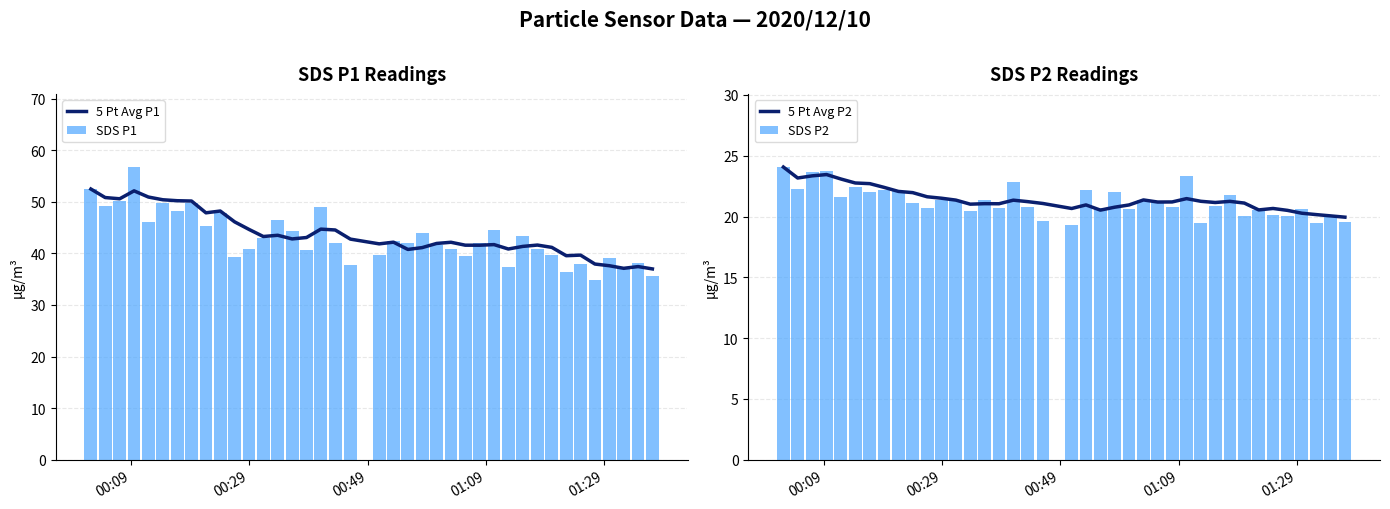

What is the difference between the second highest and minimum values in the SDS P1 series?

17.7